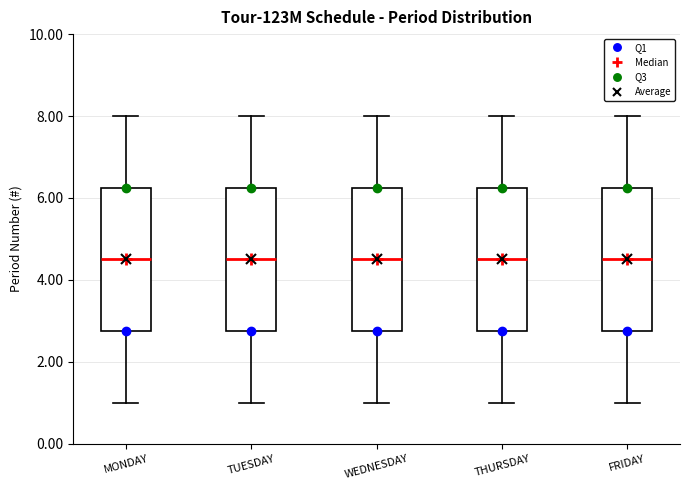

Reading left to right, read every box against the y-axis: the position of its median line, the range the box covers, and the ends of its whiskers. The values are not printed on the chart, so give them approximately, as read against the axis.

MONDAY: median 4.6, box 2.8 to 6.2, whiskers 1.0 to 8.0
TUESDAY: median 4.6, box 2.8 to 6.2, whiskers 1.0 to 8.0
WEDNESDAY: median 4.6, box 2.8 to 6.2, whiskers 1.0 to 8.0
THURSDAY: median 4.6, box 2.8 to 6.2, whiskers 1.0 to 8.0
FRIDAY: median 4.6, box 2.8 to 6.2, whiskers 1.0 to 8.0